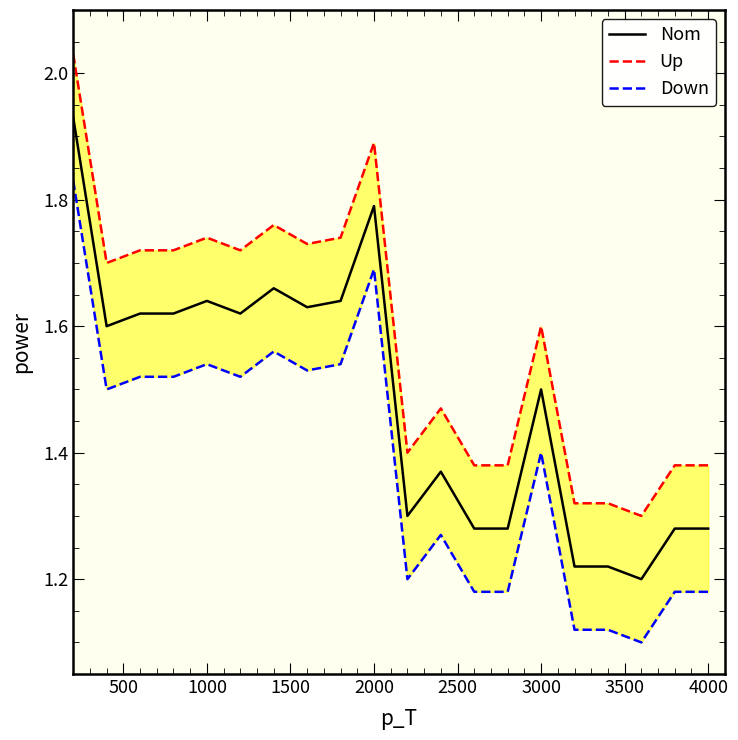

Is it true that Up equals 3.0 at 8?

False